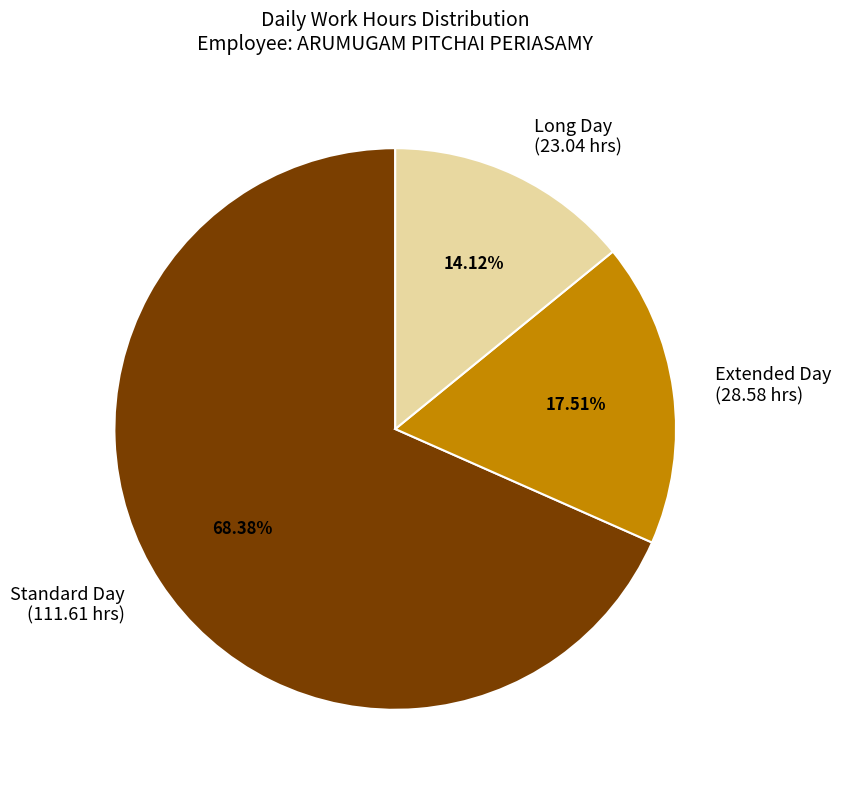

Combined, do Standard Day (111.61 hrs) and Extended Day (28.58 hrs) account for over 50%?

Yes